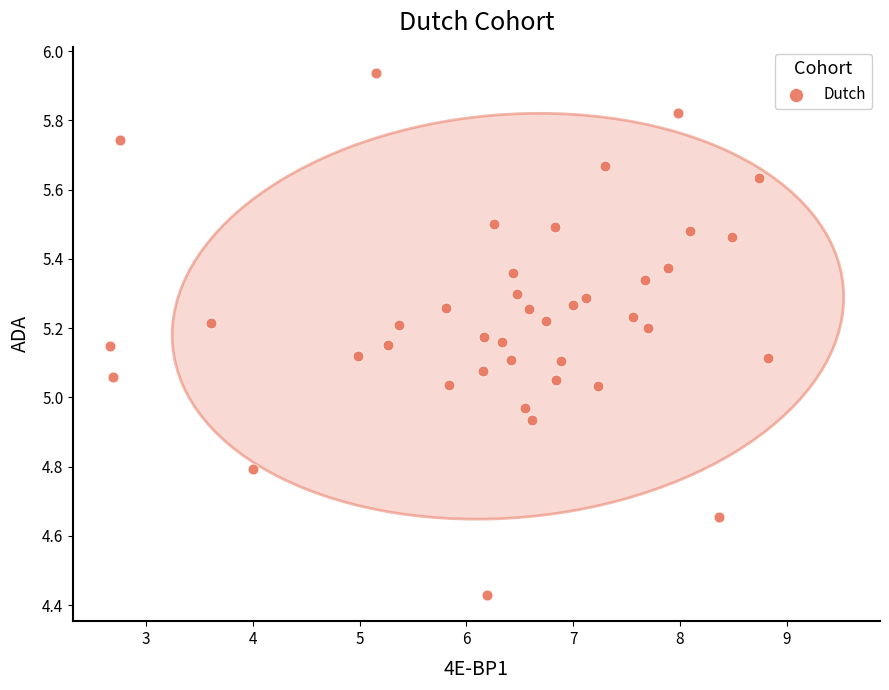

What is the range of Y values (max minus min)?

1.5